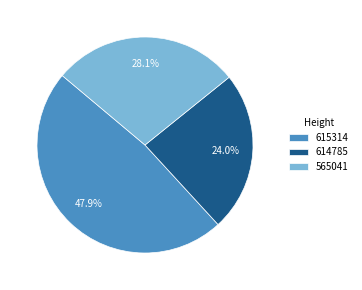

To the nearest percent, what is the difference between the 565041 and 614785 slice percentages?

4%